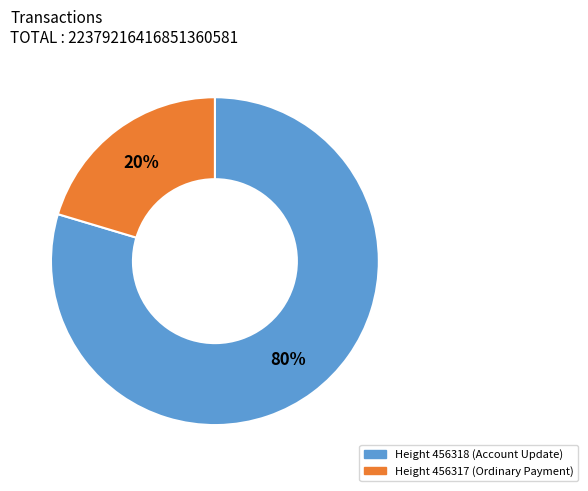

To the nearest percent, what is the average slice percentage?

50%